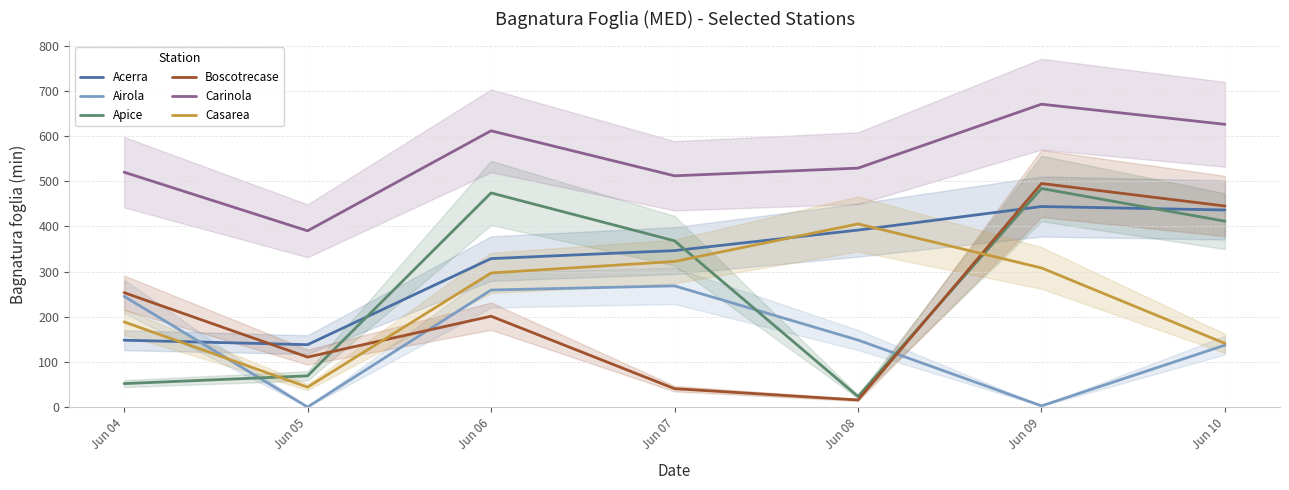

Reading left to right, list all the values displayed in this chart.

Acerra: 147.9	138.0	328.6	346.3	391.7	443.9	436.2
Airola: 245.0	0.0	259.0	268.2	148.2	2.5	136.9
Apice: 51.8	68.9	474.0	368.0	23.2	483.8	411.4
Boscotrecase: 253.2	110.5	201.0	40.6	15.5	494.9	445.0
Carinola: 519.9	390.1	611.6	511.9	528.9	670.5	625.9
Casarea: 188.4	43.9	296.8	322.2	405.4	307.9	140.8